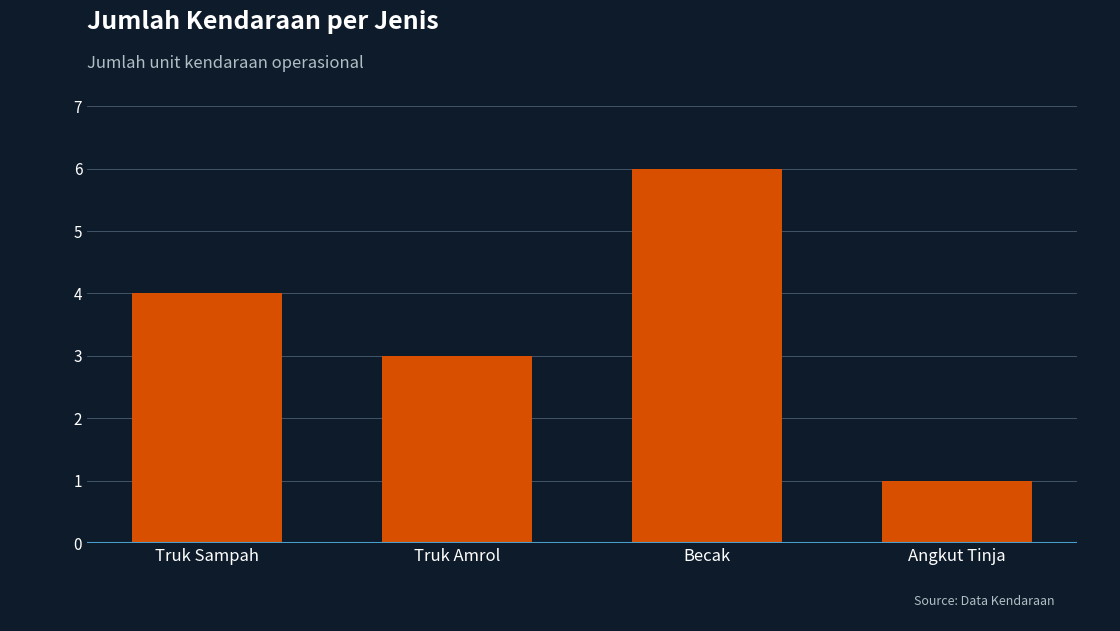

Reading right to left, extract all data points from this chart.

1	6	3	4